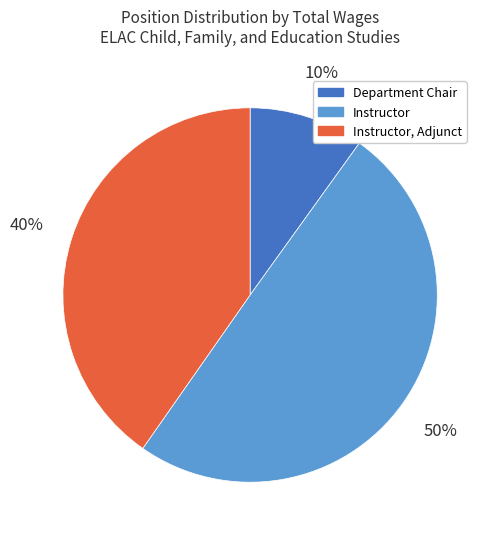

To the nearest percent, what is the difference between the largest and smallest slice percentages?

40%